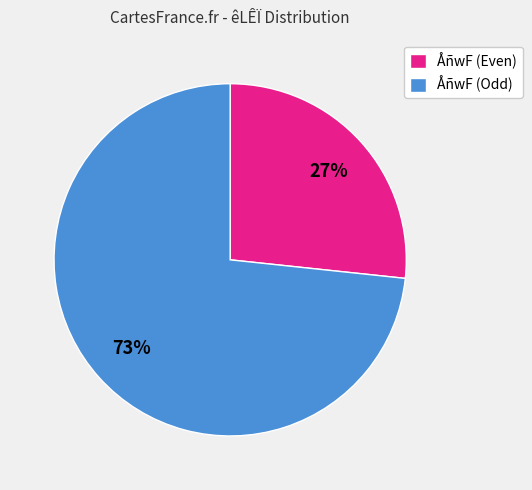

Do ÅñwF (Even) and ÅñwF (Odd) together represent more than half of the pie?

Yes